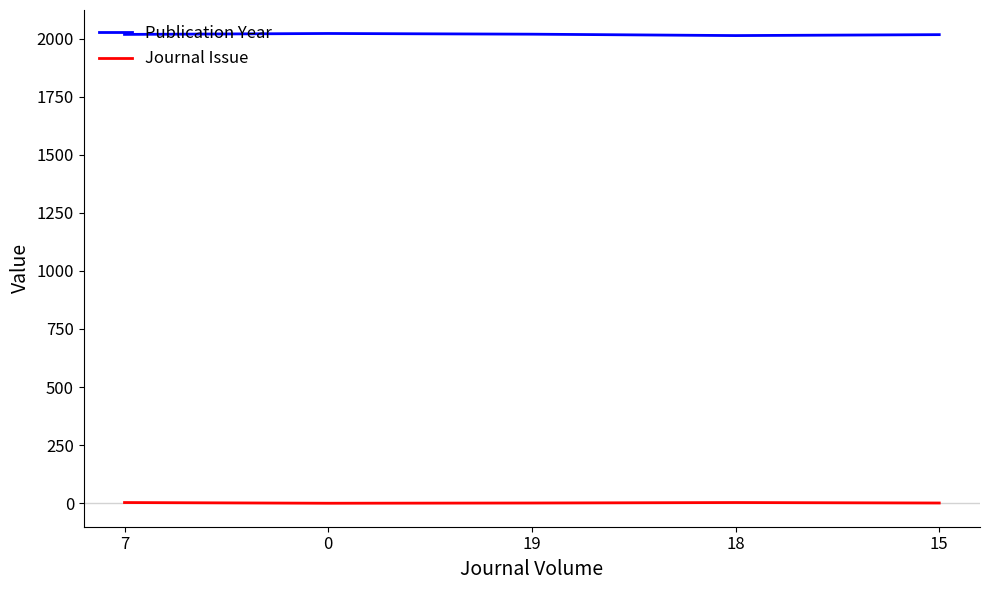

Read the Journal Issue value at 15.

1